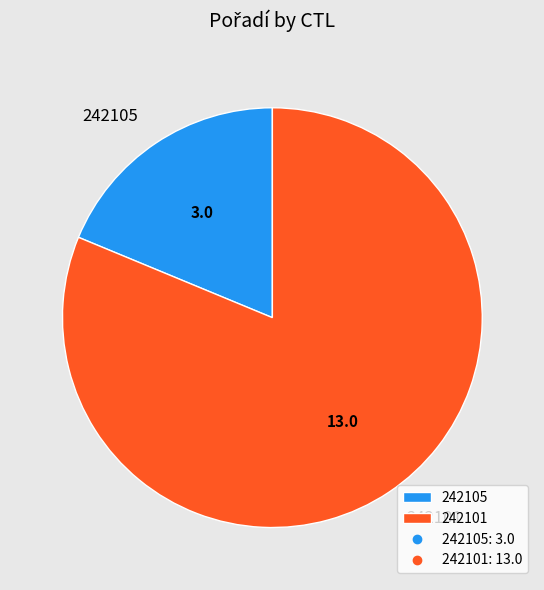

Is 242105 the majority of the pie?

No